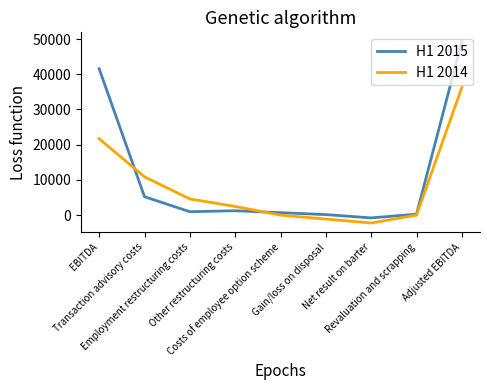

What is the greatest value displayed?

49320